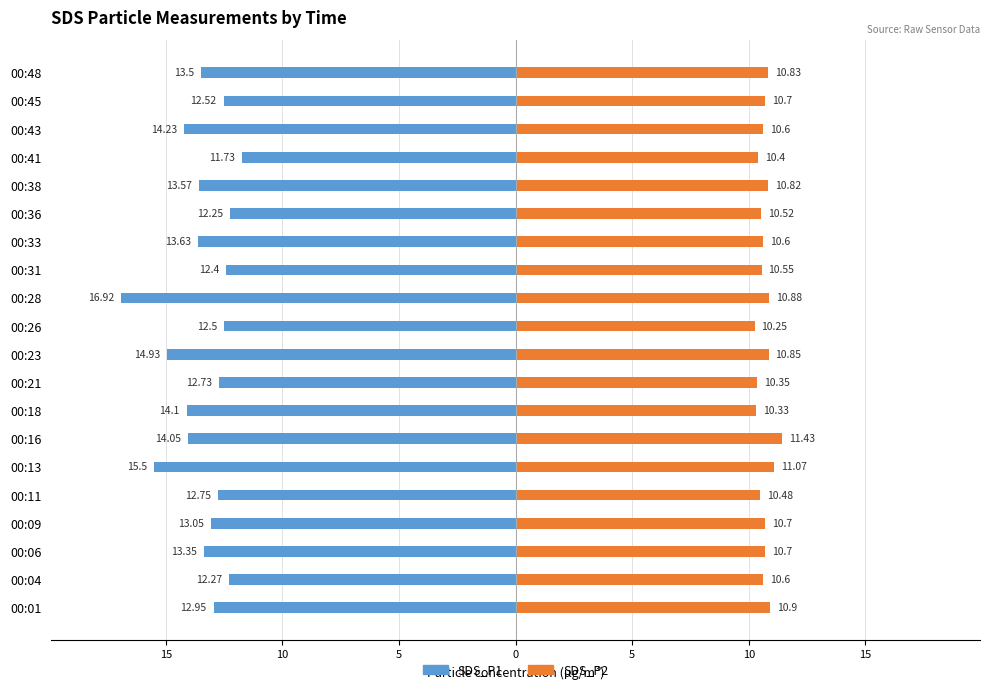

Rank the series at 00:01 from lowest to highest value.

SDS_P1, SDS_P2